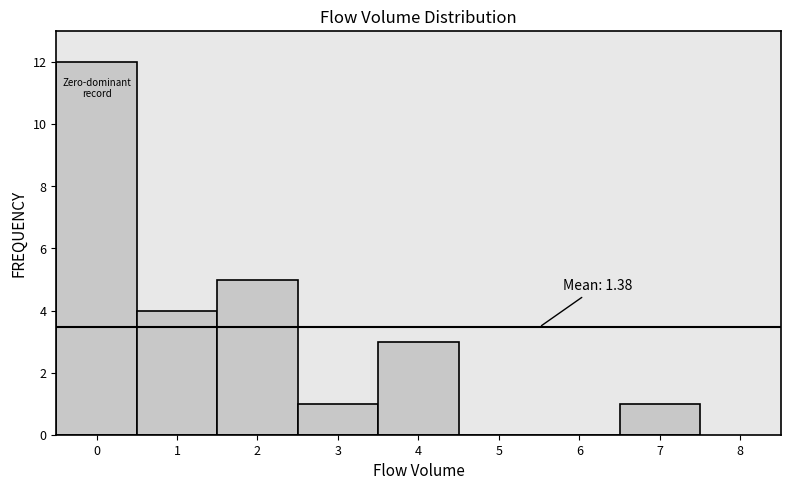

Which range on the x-axis has the tallest bar?

-0.5 to 0.5